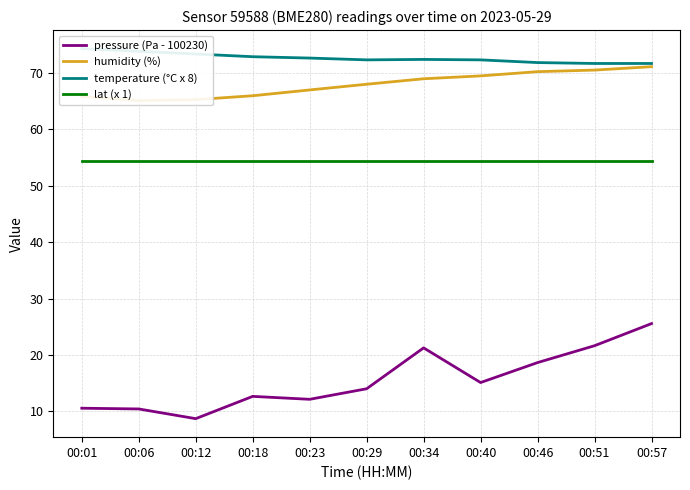

Is it true that pressure (Pa - 100230) equals 3.2 at 00:18?

False